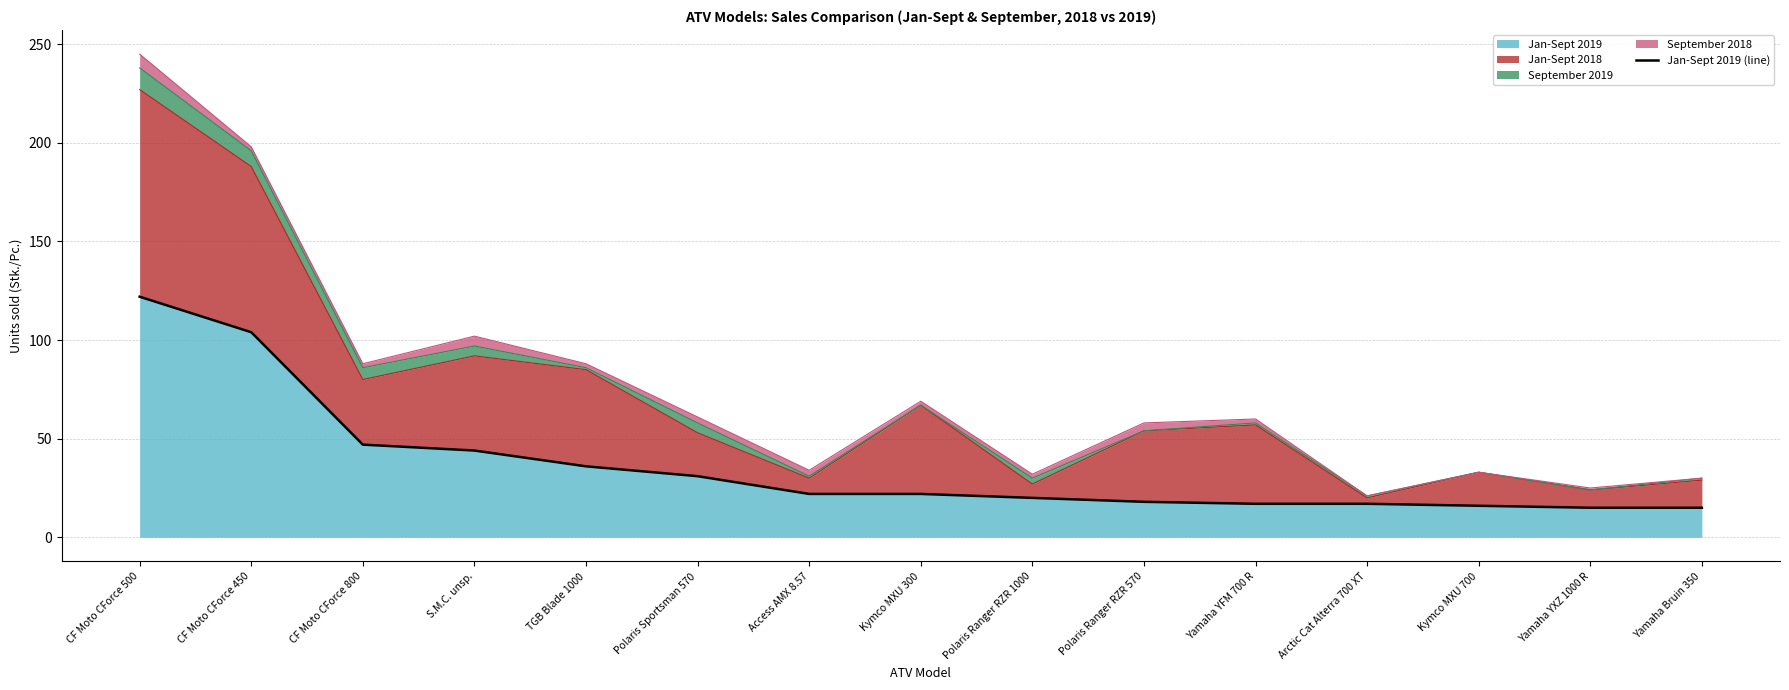

What is the average value?

36